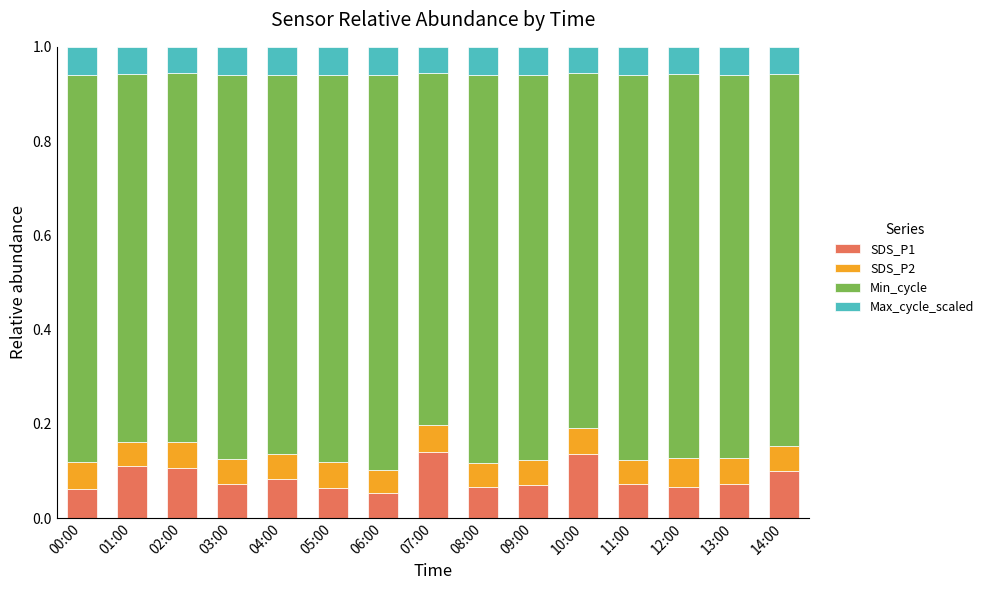

Are the bars horizontal?

No